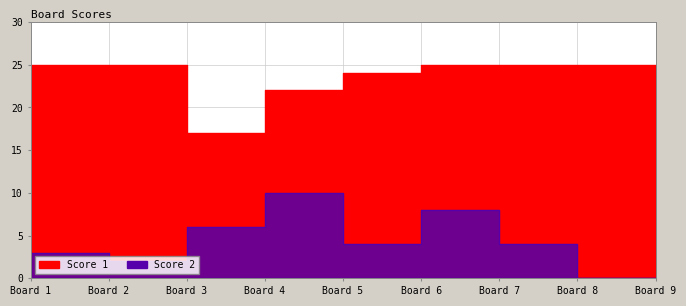

In Score 2, how many points are higher than both neighbors (excluding endpoints)?

2